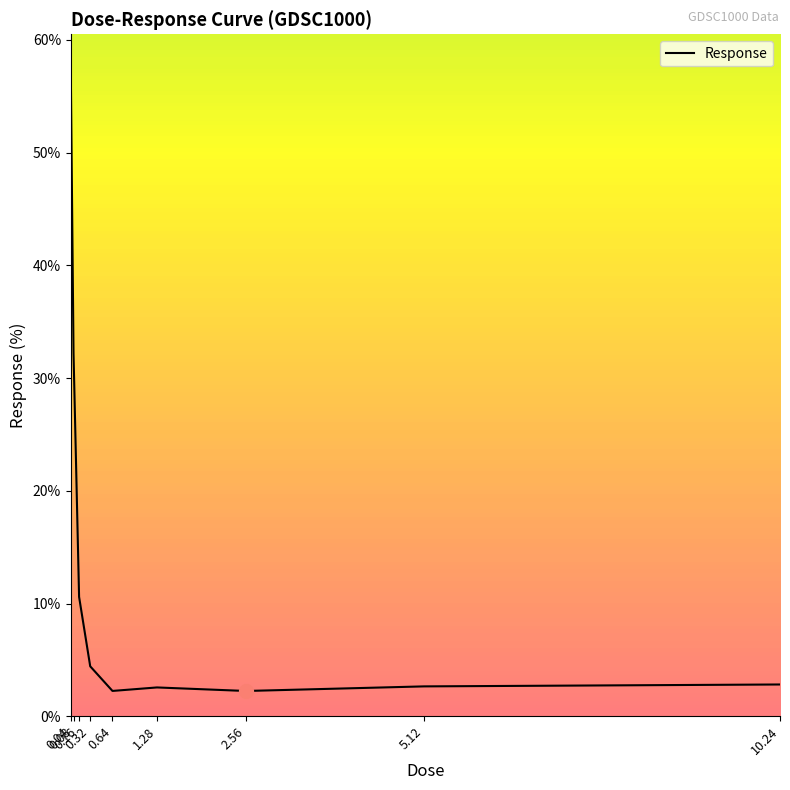

What is the difference between the maximum and minimum values?

55.4